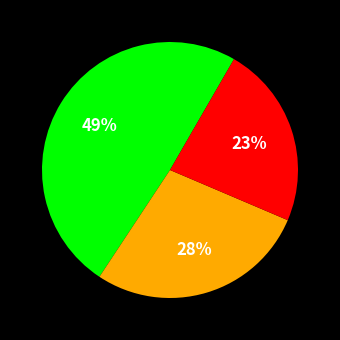

To the nearest percent, what is the average slice percentage?

33%